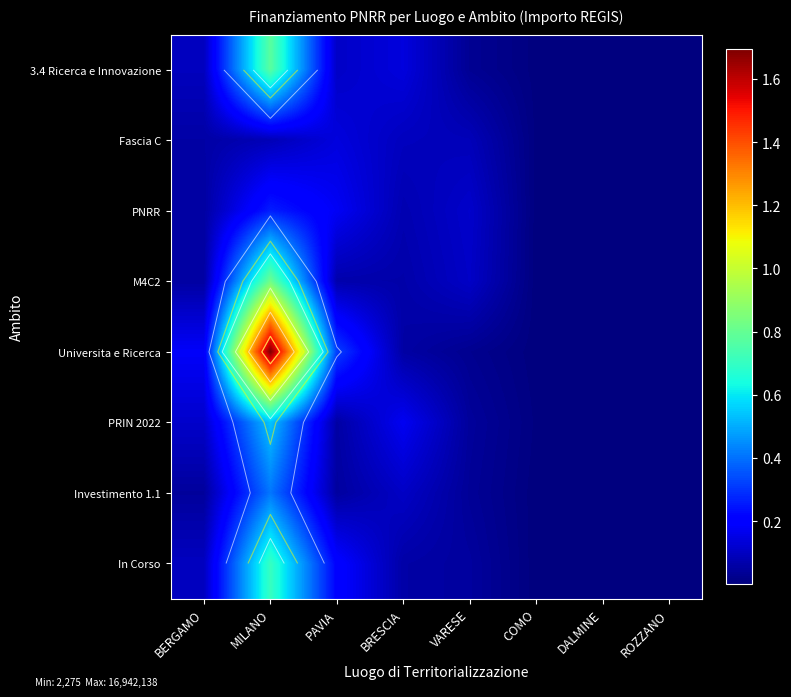

Which label corresponds to the smallest value in the chart?

ROZZANO